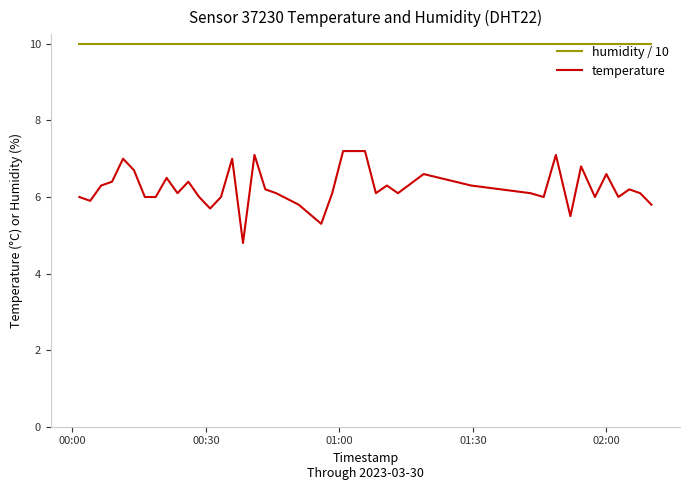

Does the chart have visible grid lines?

No